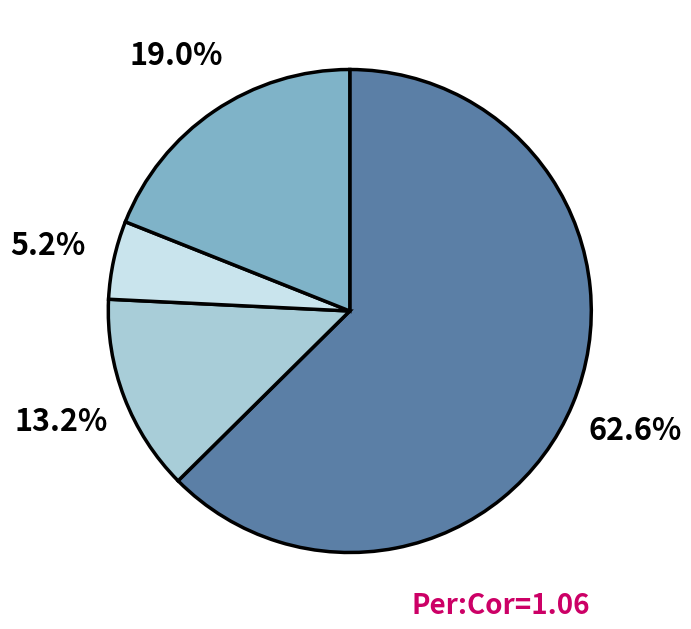

Is there a majority slice in this chart?

Yes